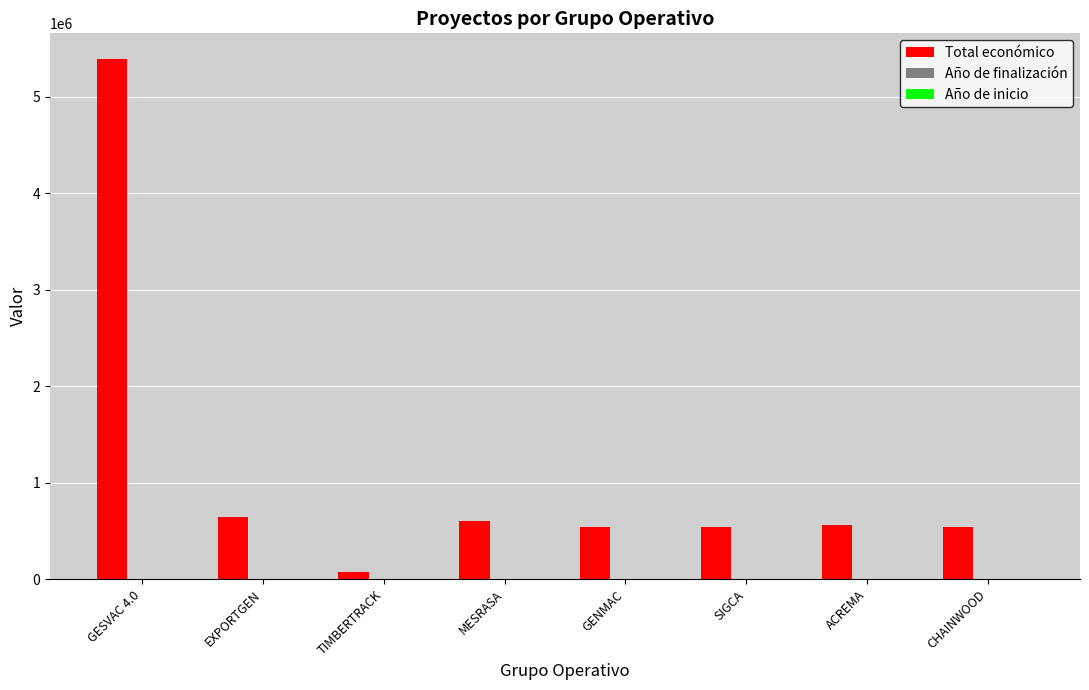

At which label does Total económico reach its peak?

GESVAC 4.0